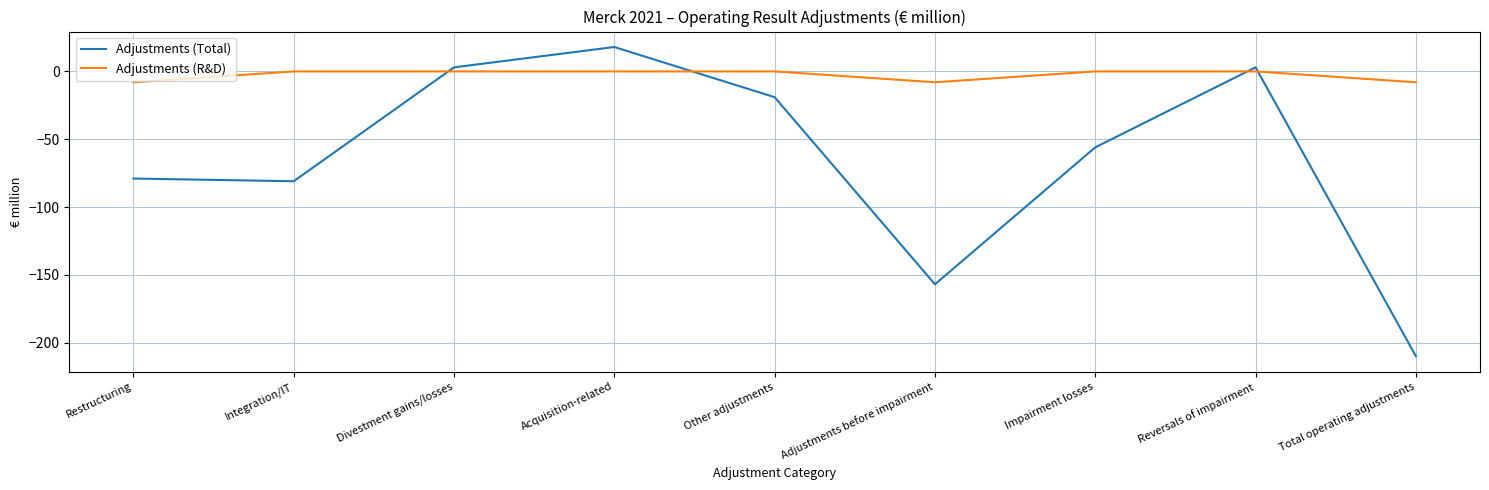

After their last crossing, which series has the higher values: Adjustments (Total) or Adjustments (R&D)?

Adjustments (R&D)